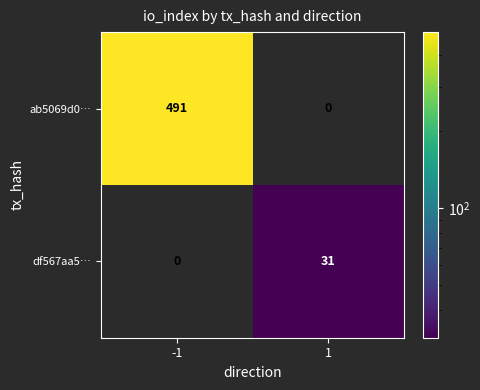

What is the approximate value of df567aa5… at 1, to the nearest 10?

30